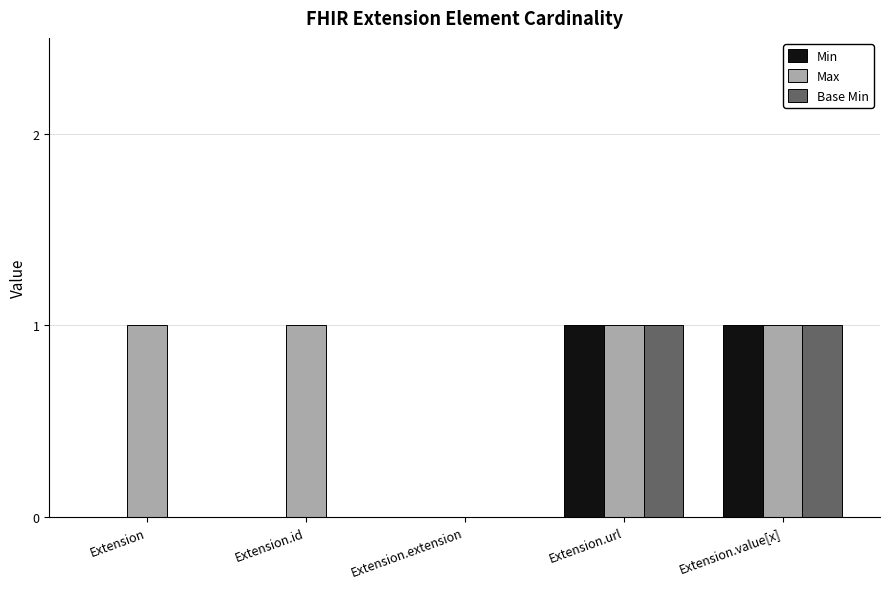

The Max series shows 1 at Extension.id. True or false?

True